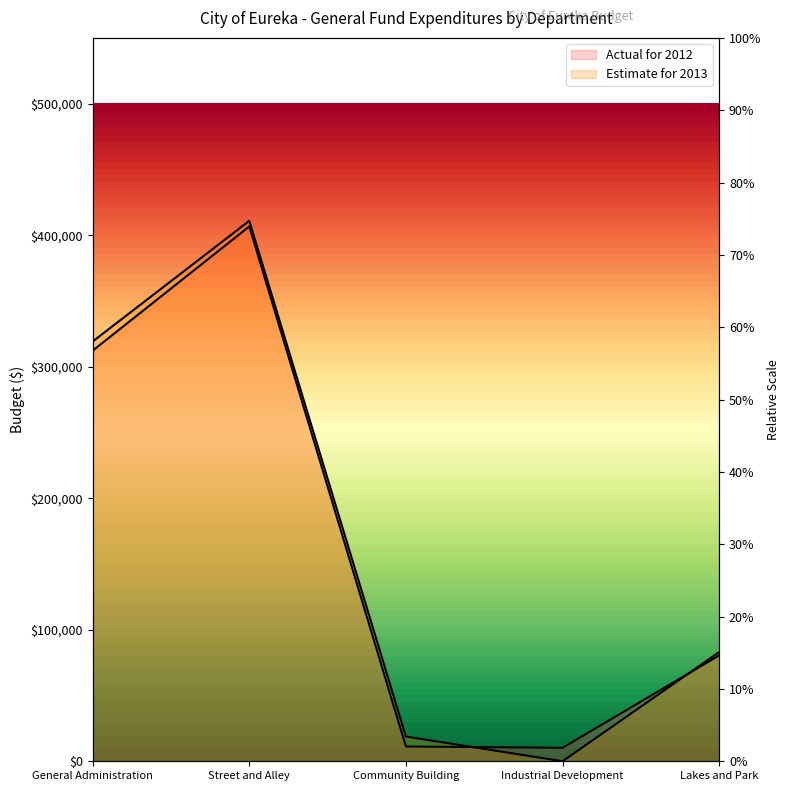

The Actual for 2012 series shows 219826 at Street and Alley. True or false?

False